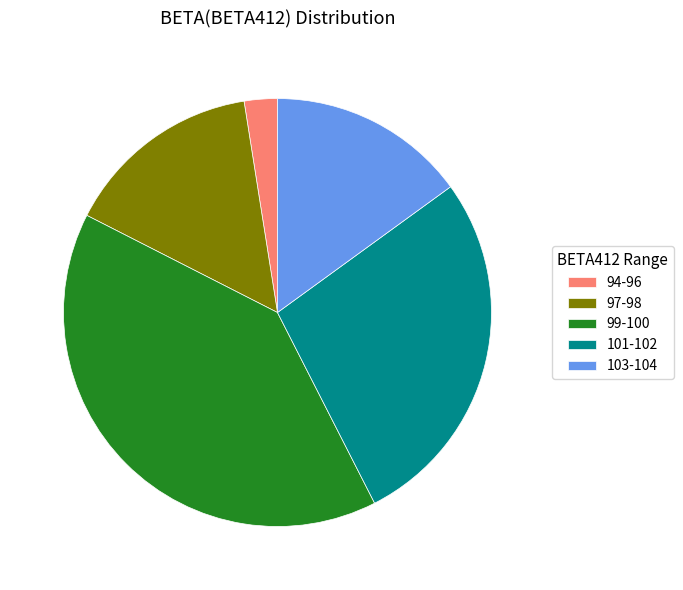

Does 94-96 represent more than half of the total?

No